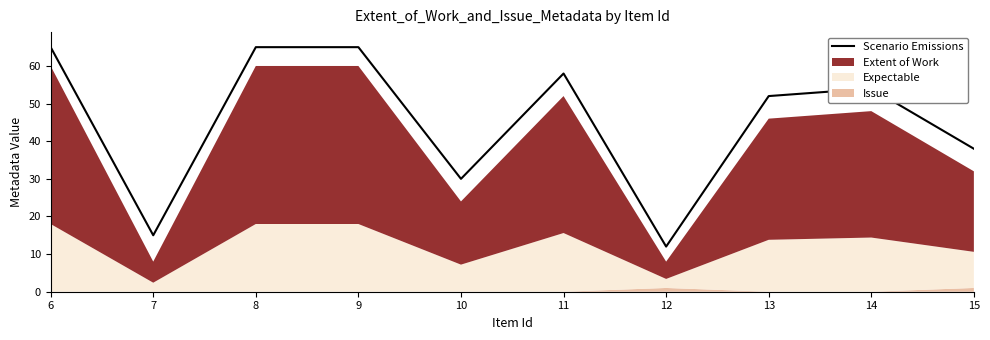

Between 12 and 7, which is larger?

7